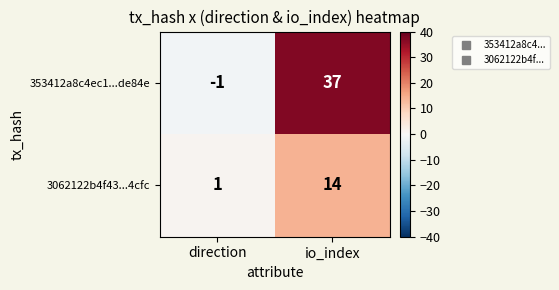

Is the value of 3062122b4f43...4cfc at direction greater than the value of 353412a8c4ec1...de84e at io_index?

No